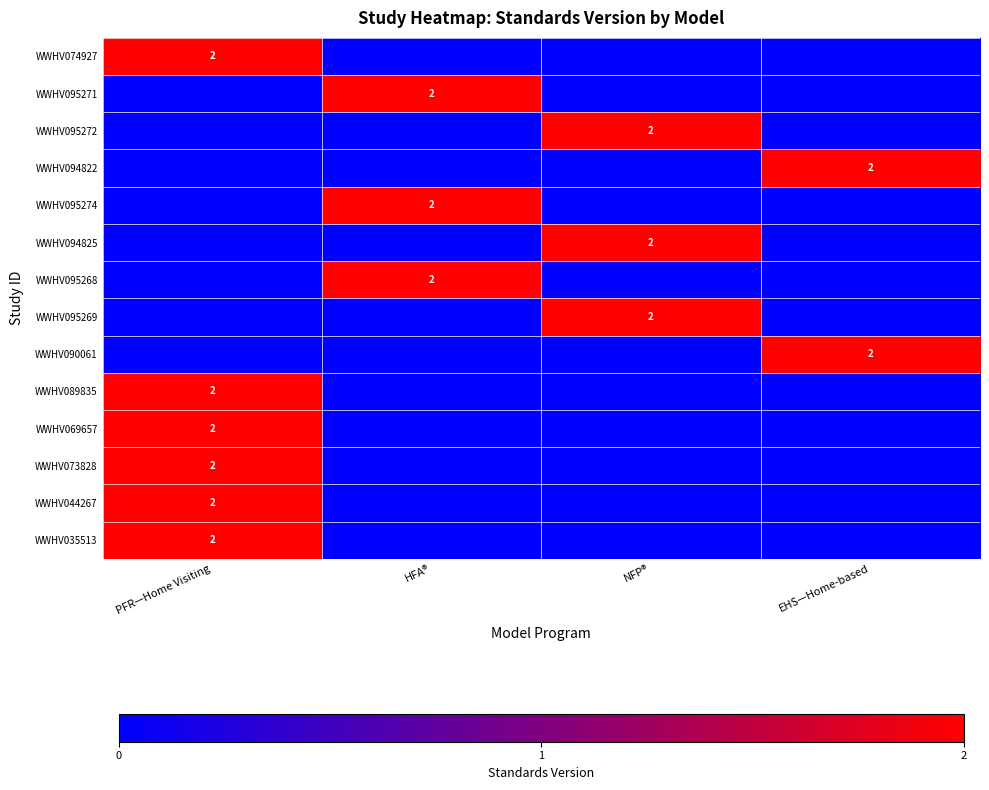

What is the spread (max minus min) of values at EHS—Home-based?

2